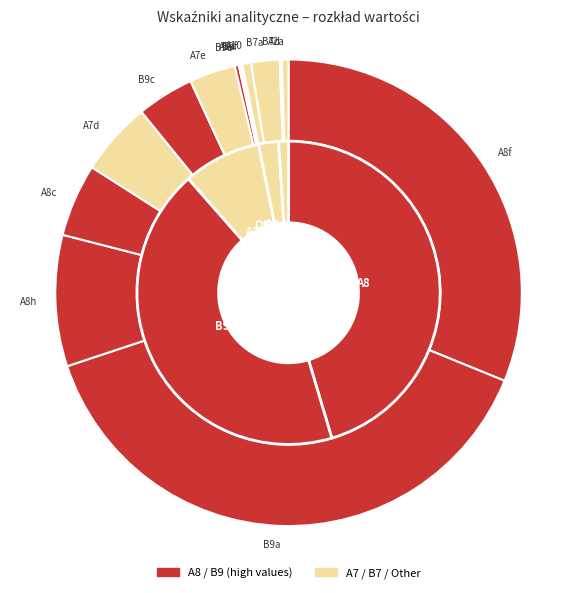

True or false: A10 accounts for 1% of the total.

True